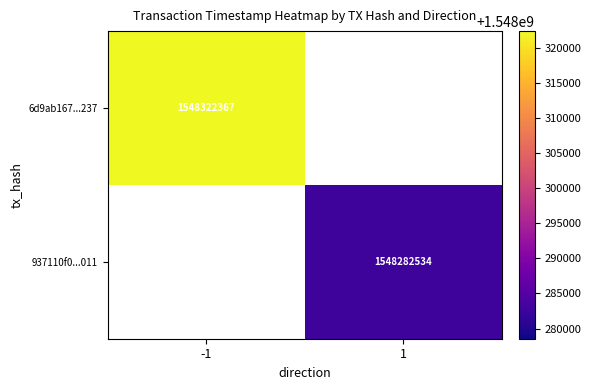

At how many categories does at least one series exceed 1548310406?

1